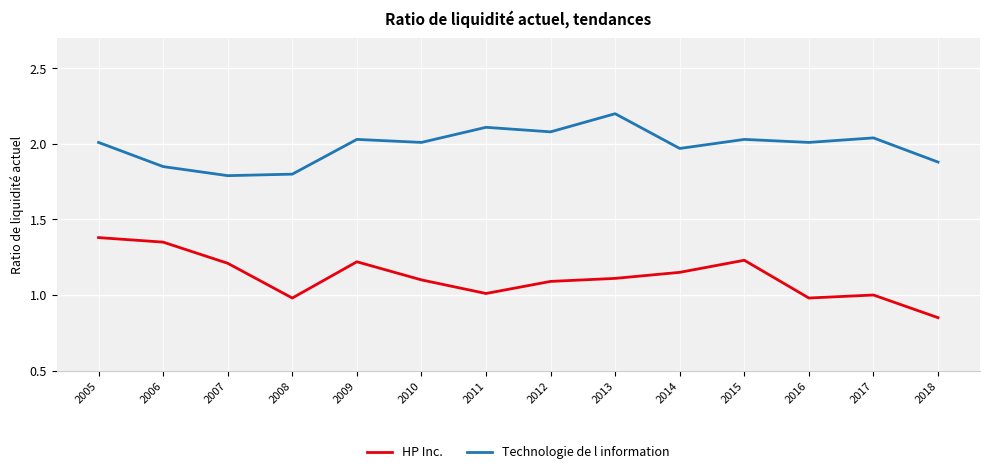

Which series has the largest total across all categories?

Technologie de l information